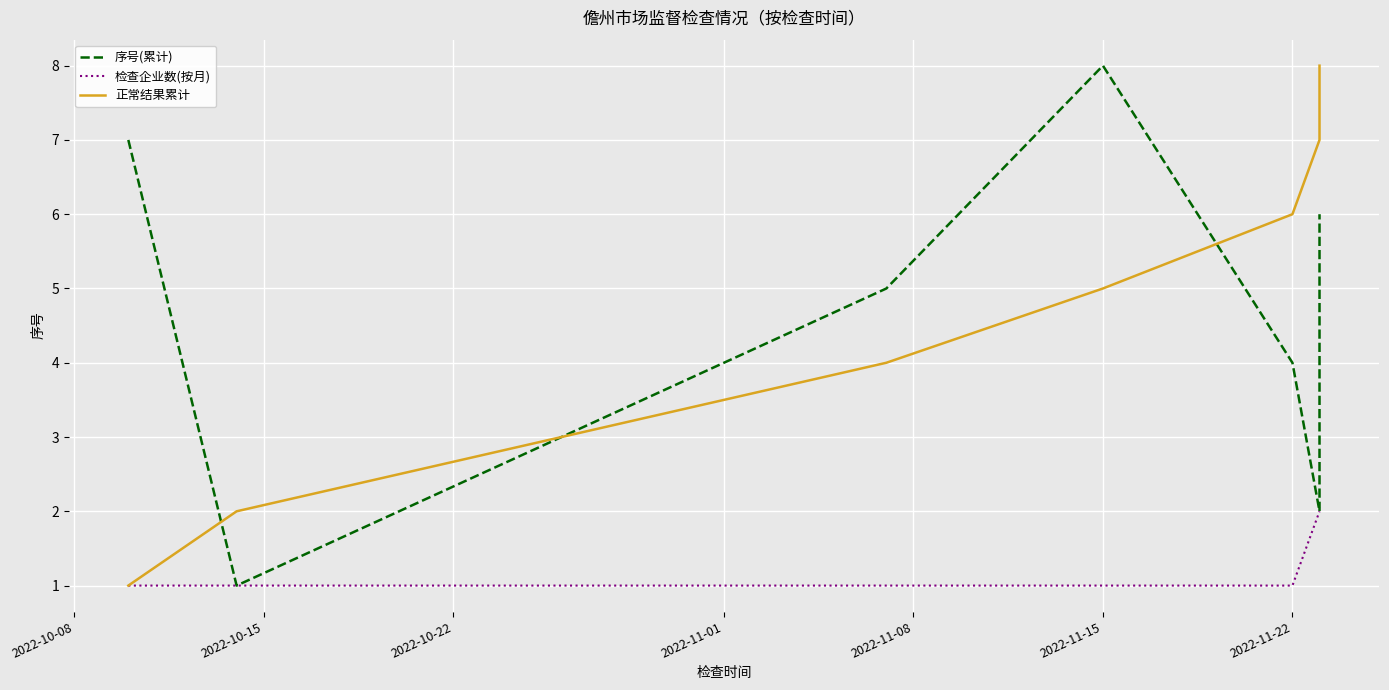

Which has a higher value, 2022-11-01 or 2022-10-08?

2022-10-08